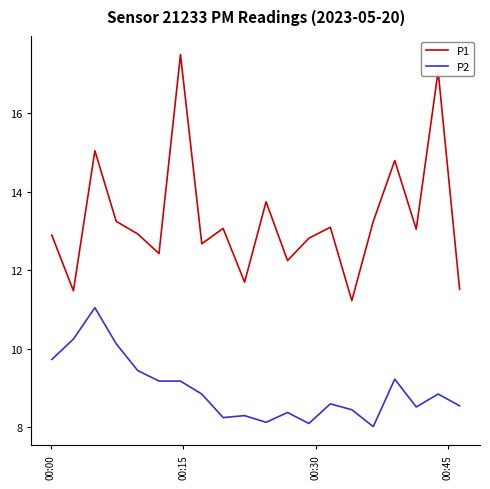

What is the lowest value of the P1 series?

11.2